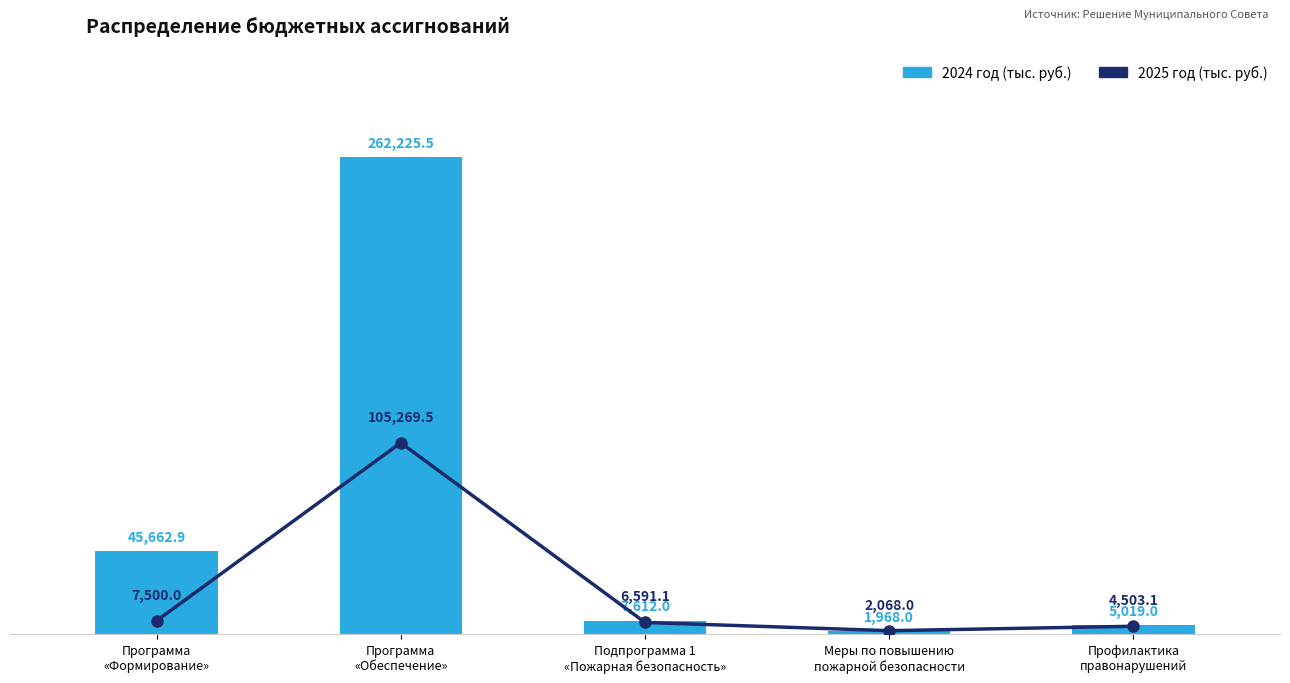

Which series changed the most between Меры по повышению
пожарной безопасности and Профилактика
правонарушений?

2024 год